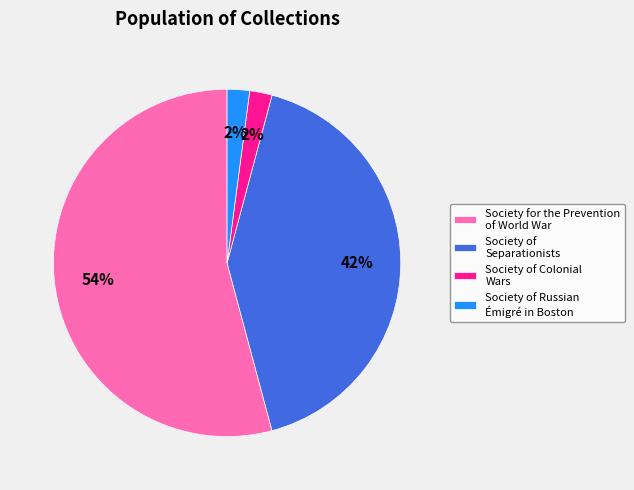

Which category accounts for the majority?

Society for the Prevention of World War